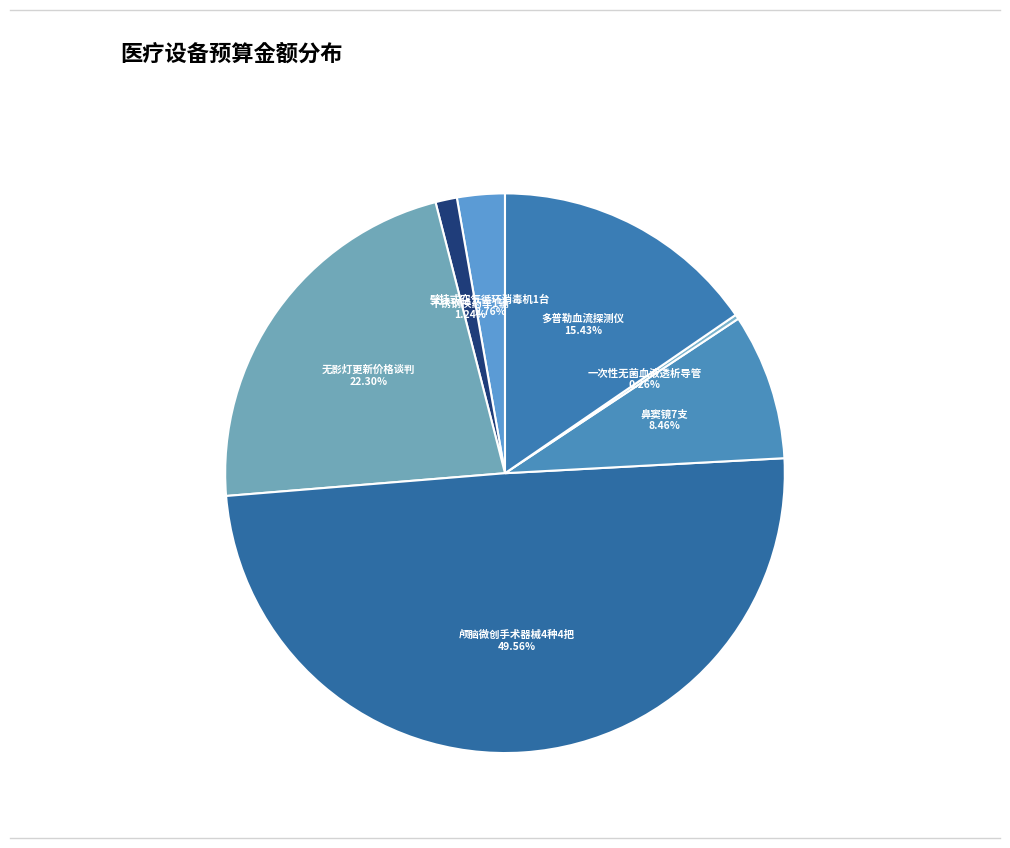

How many segments does this pie chart have?

7